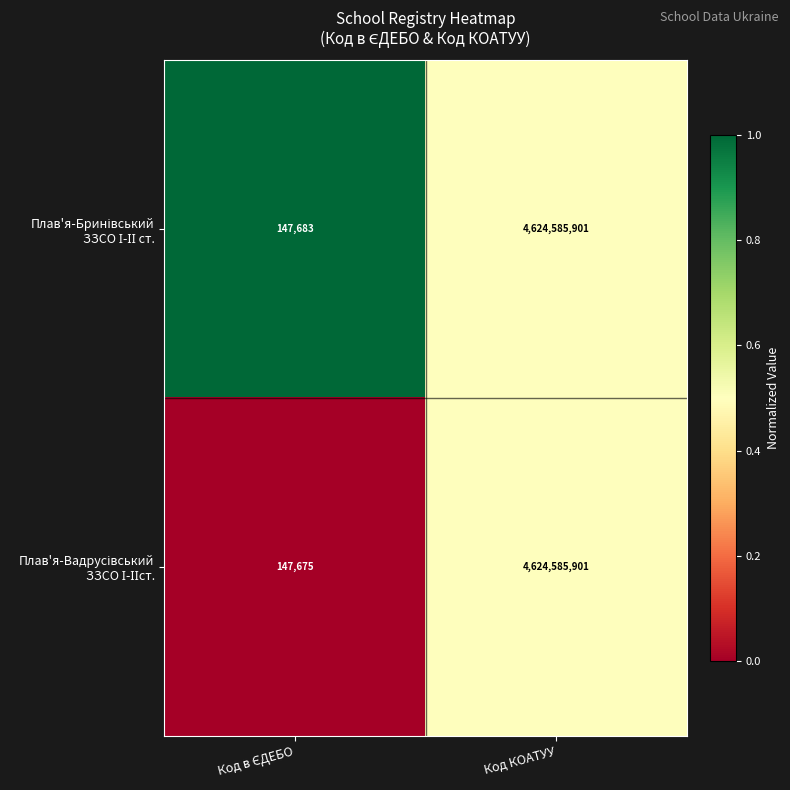

What is the total value across all series at Код КОАТУУ?

9249171802